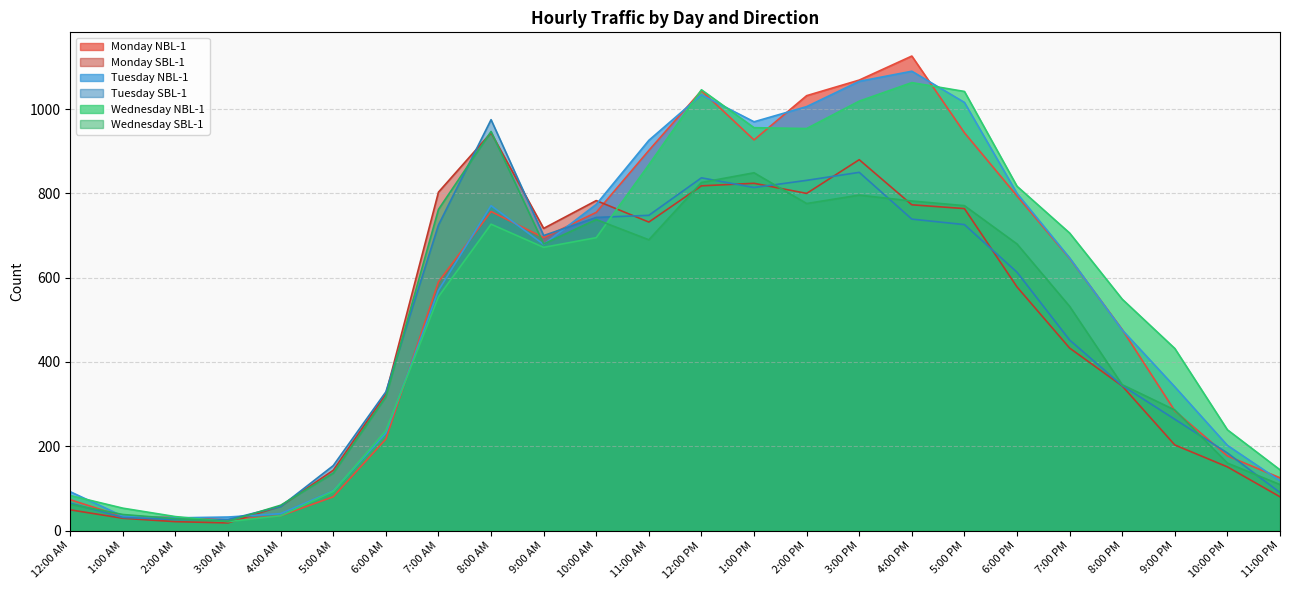

The value of Monday NBL-1 at 6:00 PM is 794. True or false?

True